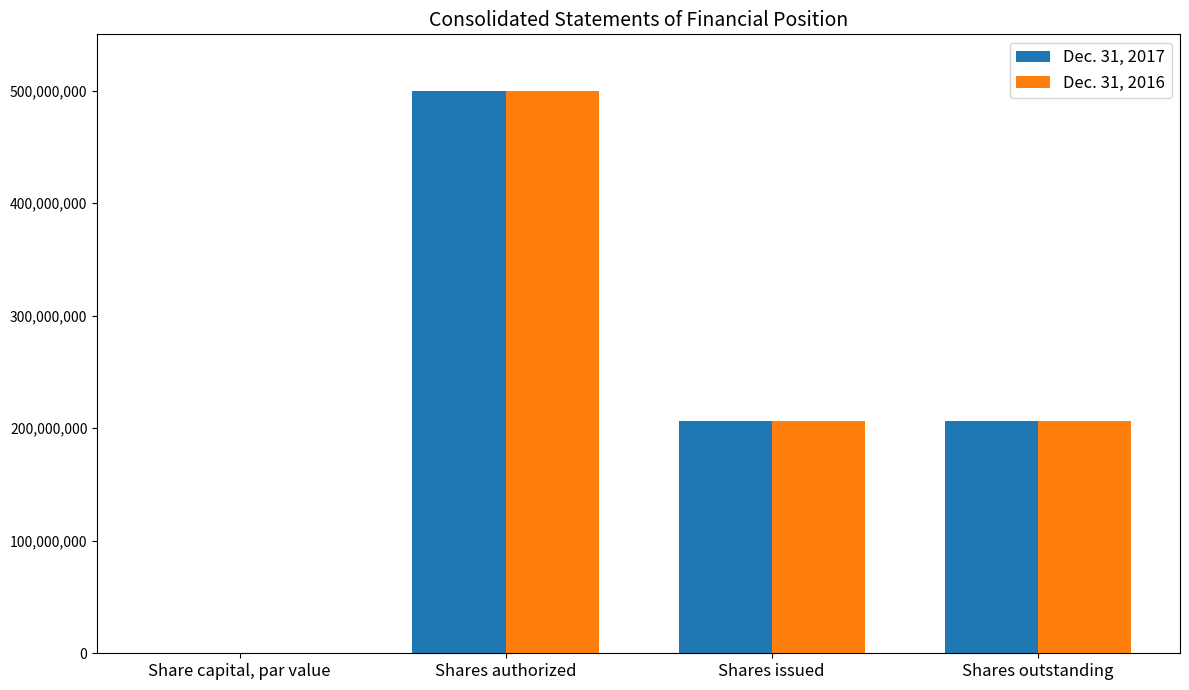

Is the value of Dec. 31, 2016 at Shares authorized greater than the value of Dec. 31, 2017 at Shares issued?

Yes